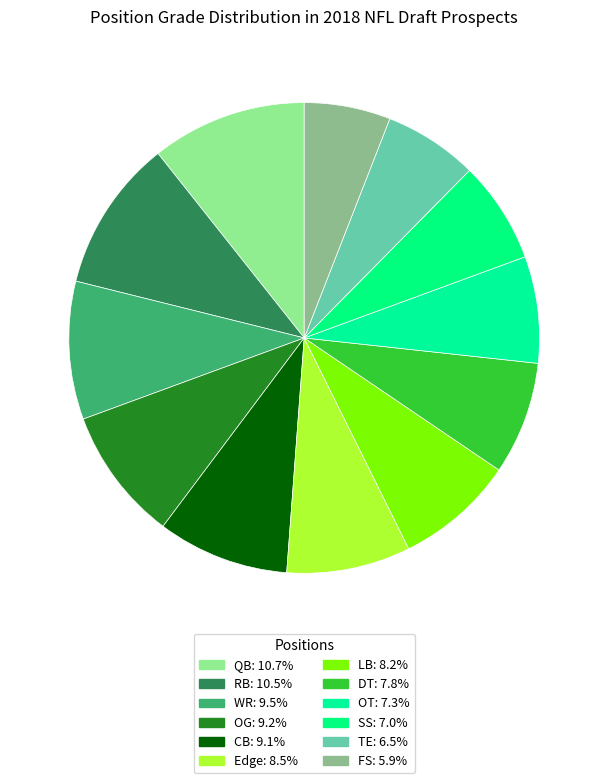

Is there any slice that represents more than half of the pie?

No